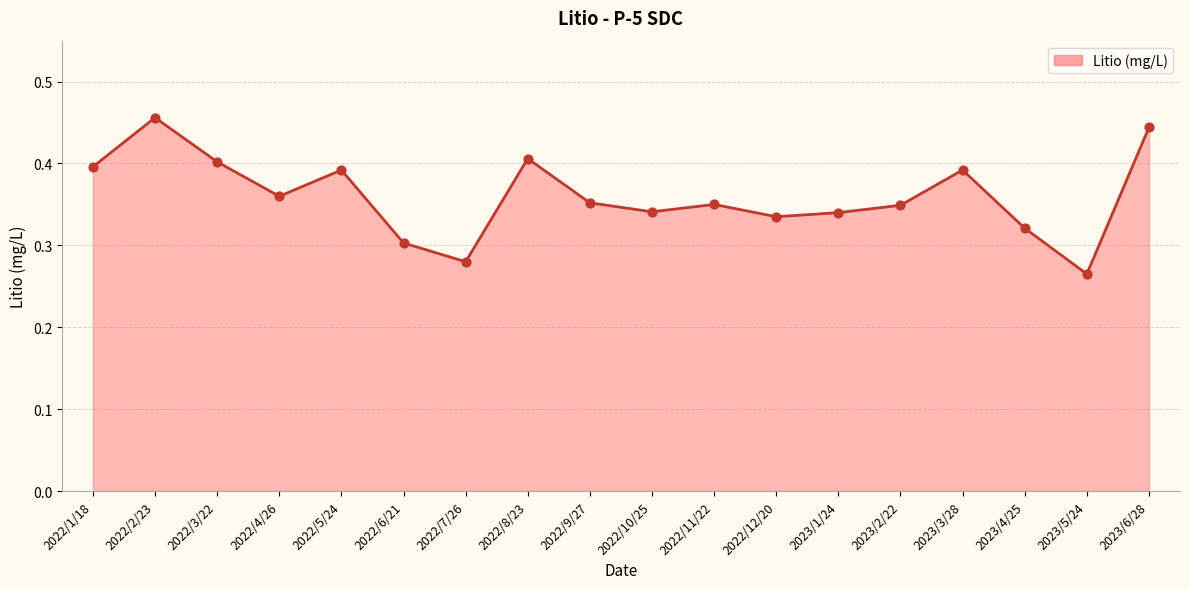

What is the change in value from 2022/5/24 to 2022/12/20?

-0.1